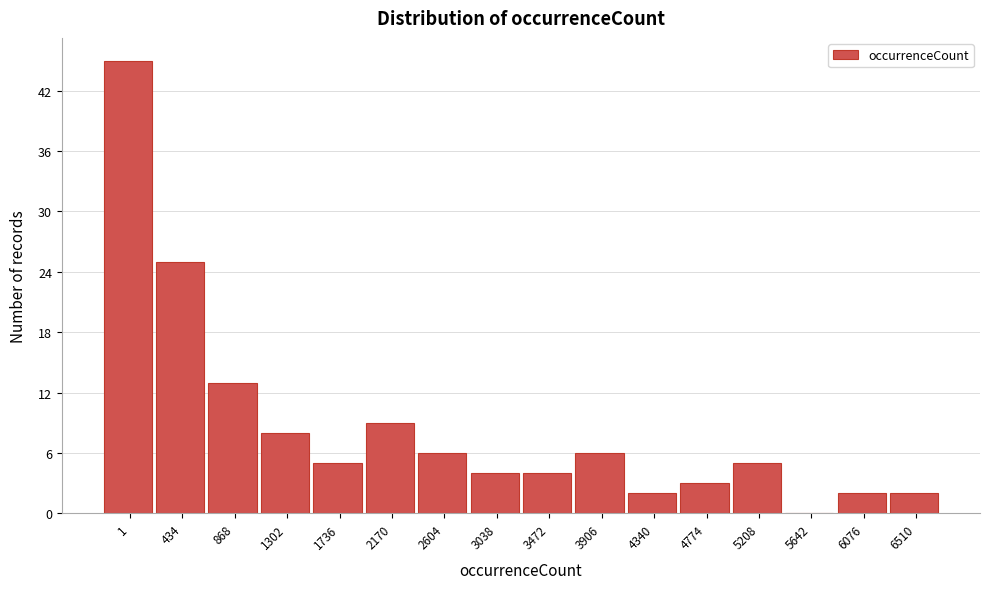

Reading right to left, transcribe all the data shown in this chart.

6510=2	6076=2	5642=0	5208=5	4774=3	4340=2	3906=6	3472=4	3038=4	2604=6	2170=9	1736=5	1302=8	868=13	434=25	1=45